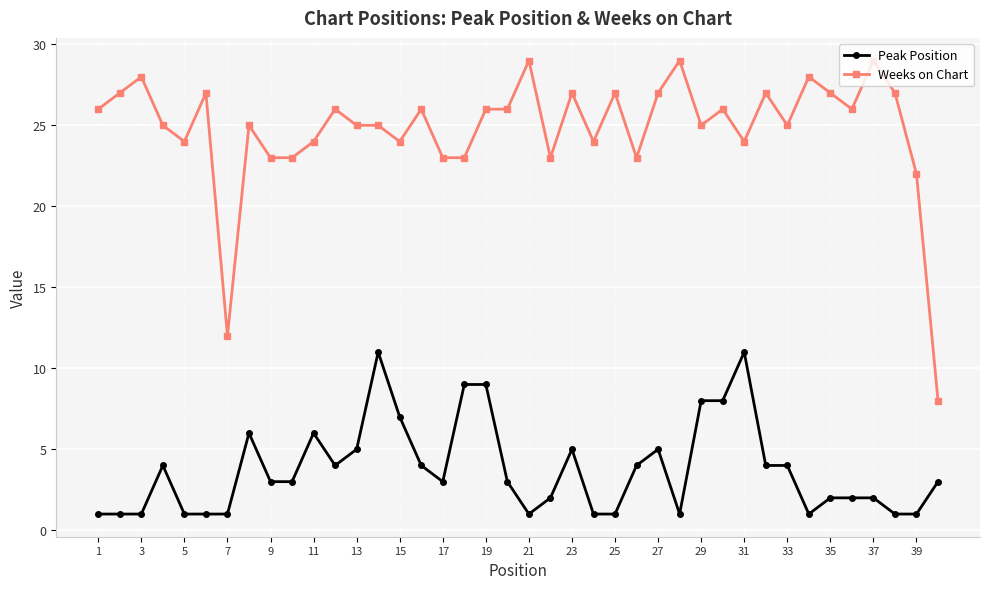

At how many categories does at least one series exceed 14?

38